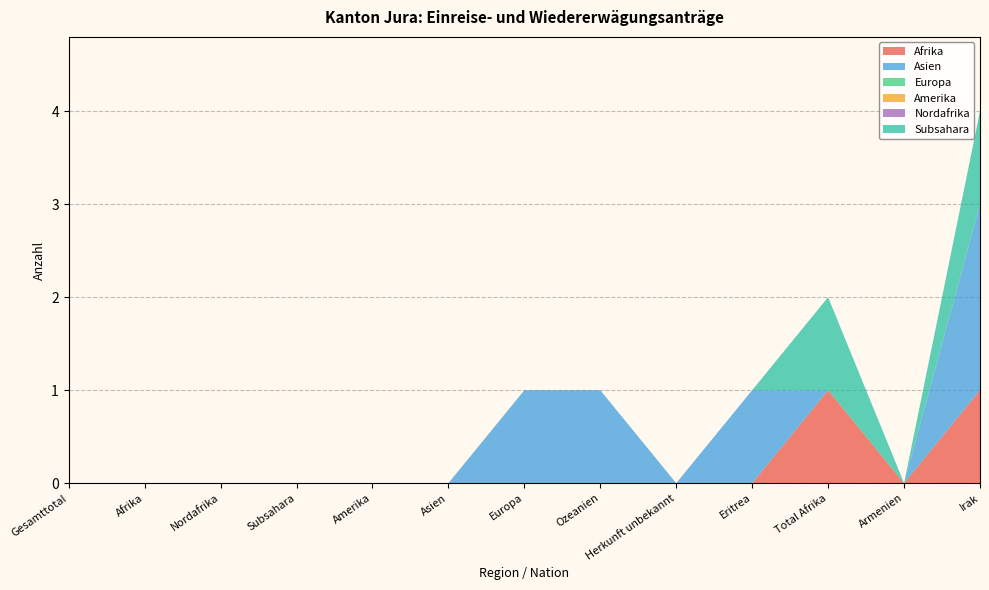

Reading right to left, what are all the values shown in this chart?

Afrika: Irak=1	Armenien=0	Total Afrika=1	Eritrea=0	Herkunft unbekannt=0	Ozeanien=0	Europa=0	Asien=0	Amerika=0	Subsahara=0	Nordafrika=0	Afrika=0	Gesamttotal=0
Asien: Irak=2	Armenien=0	Total Afrika=0	Eritrea=1	Herkunft unbekannt=0	Ozeanien=1	Europa=1	Asien=0	Amerika=0	Subsahara=0	Nordafrika=0	Afrika=0	Gesamttotal=0
Europa: Irak=0	Armenien=0	Total Afrika=0	Eritrea=0	Herkunft unbekannt=0	Ozeanien=0	Europa=0	Asien=0	Amerika=0	Subsahara=0	Nordafrika=0	Afrika=0	Gesamttotal=0
Amerika: Irak=0	Armenien=0	Total Afrika=0	Eritrea=0	Herkunft unbekannt=0	Ozeanien=0	Europa=0	Asien=0	Amerika=0	Subsahara=0	Nordafrika=0	Afrika=0	Gesamttotal=0
Nordafrika: Irak=0	Armenien=0	Total Afrika=0	Eritrea=0	Herkunft unbekannt=0	Ozeanien=0	Europa=0	Asien=0	Amerika=0	Subsahara=0	Nordafrika=0	Afrika=0	Gesamttotal=0
Subsahara: Irak=1	Armenien=0	Total Afrika=1	Eritrea=0	Herkunft unbekannt=0	Ozeanien=0	Europa=0	Asien=0	Amerika=0	Subsahara=0	Nordafrika=0	Afrika=0	Gesamttotal=0